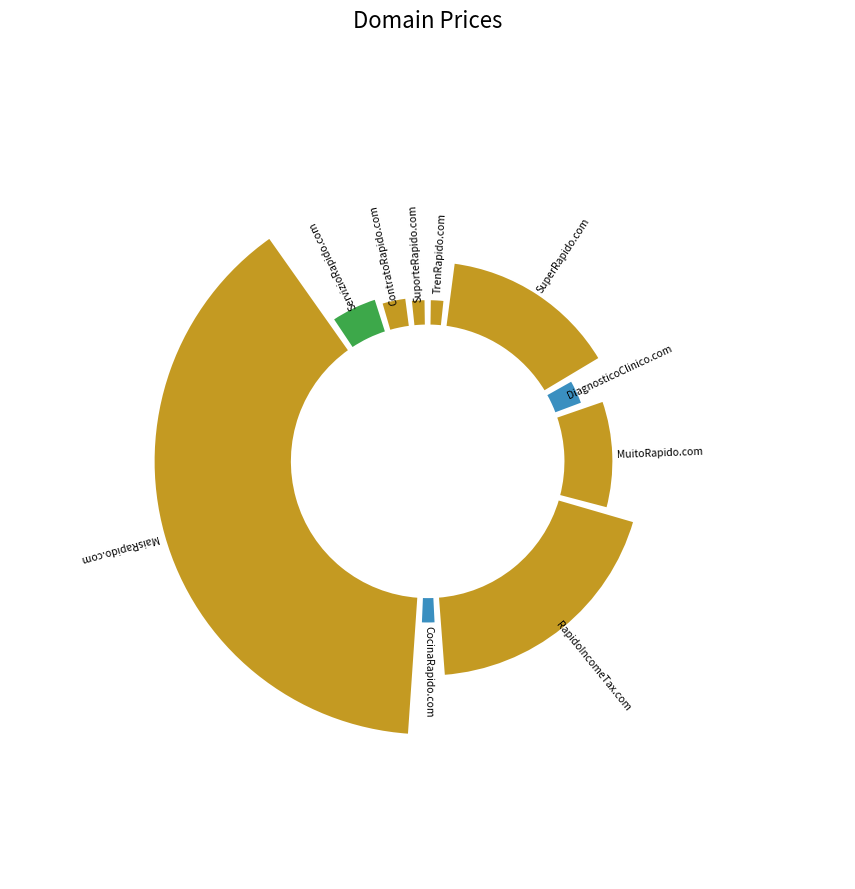

Which slice is the largest?

MaisRapido.com